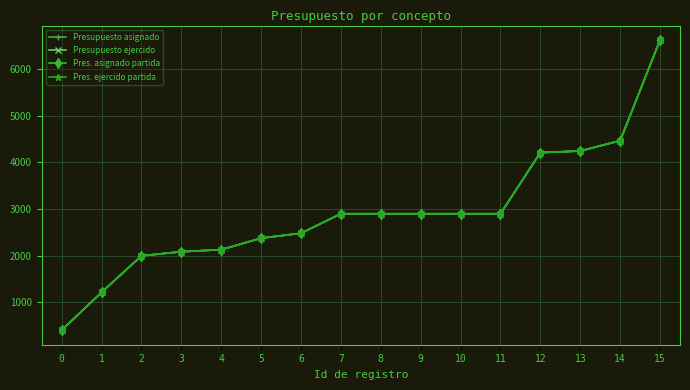

Is this an area chart (filled region under the line)?

No